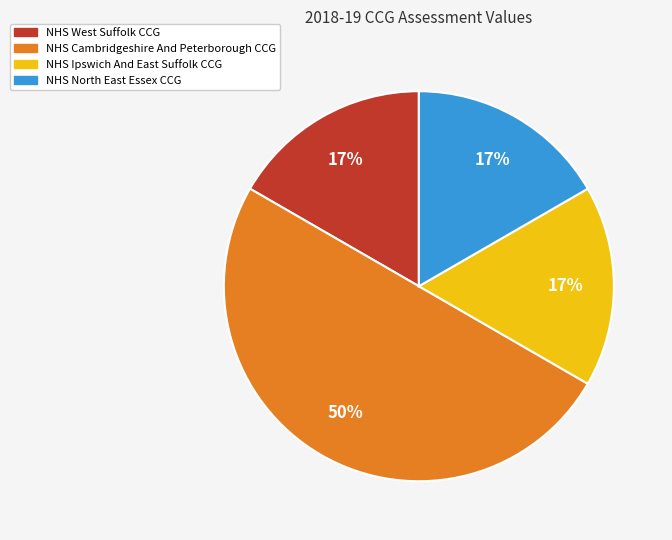

Approximately how many times larger is the value at NHS North East Essex CCG compared to NHS West Suffolk CCG?

1.0